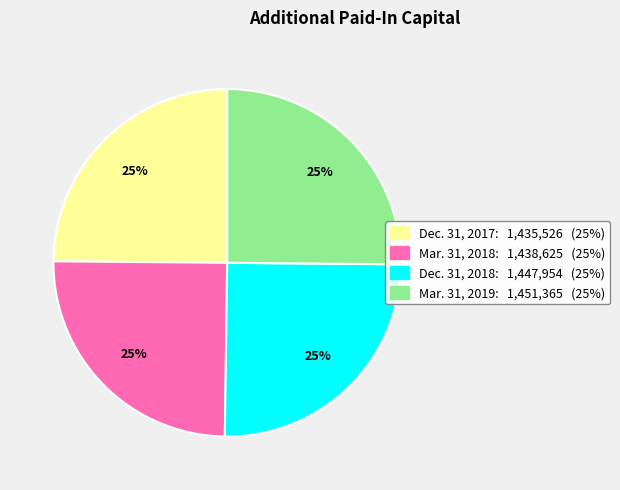

Is it true that Mar. 31, 2018 is 16% of the pie?

False